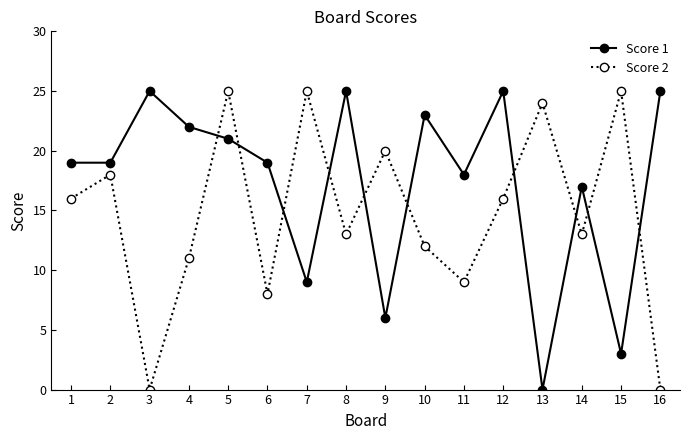

What is the highest value of the Score 1 series?

25